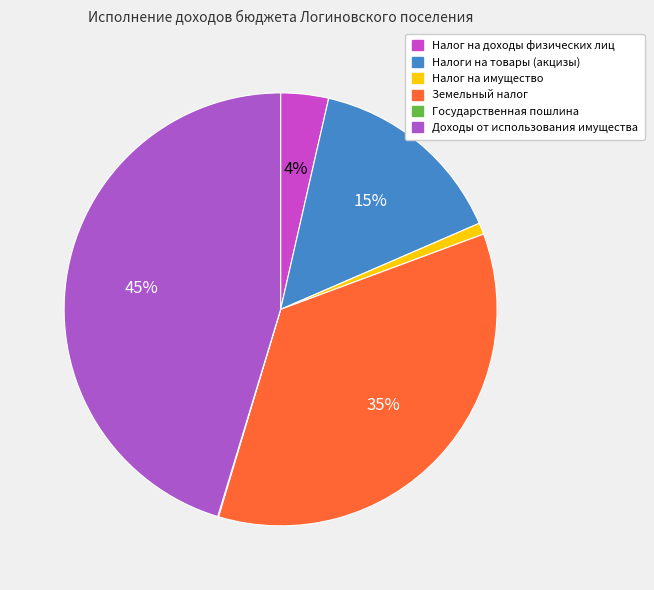

The Налог на доходы физических лиц slice represents 1% of the pie. True or false?

False